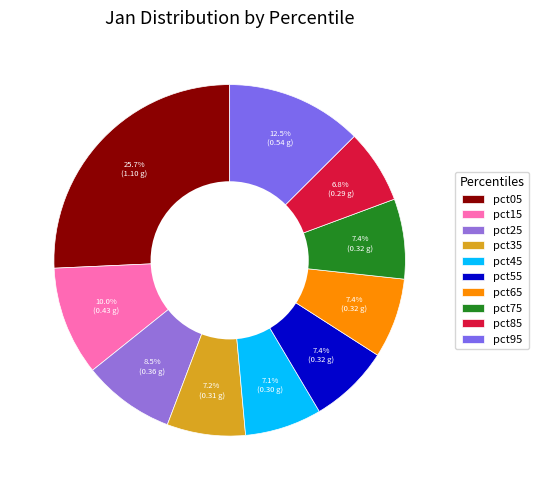

To the nearest percent, what is the average slice percentage?

10%